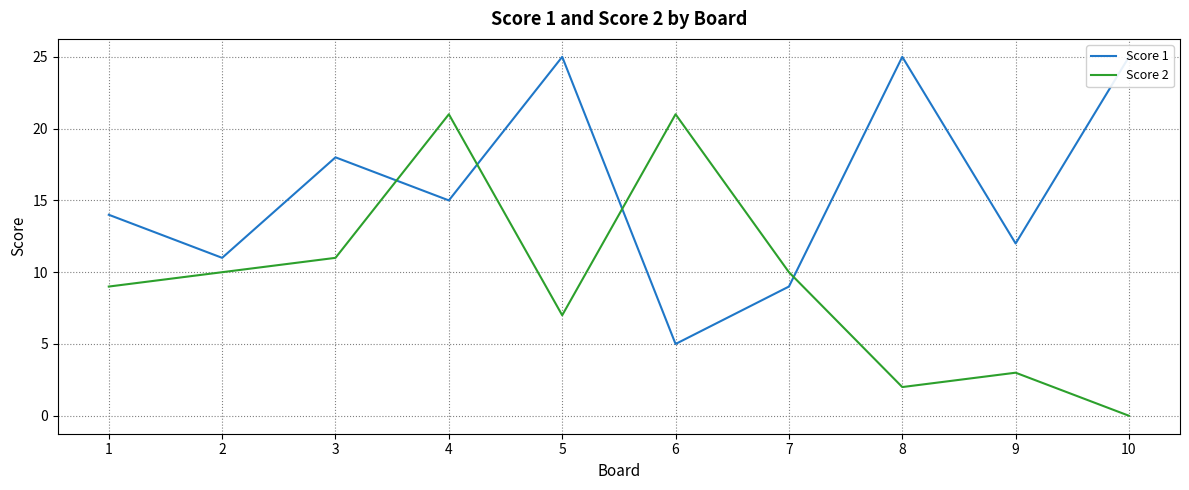

Which series has the widest spread of values?

Score 2